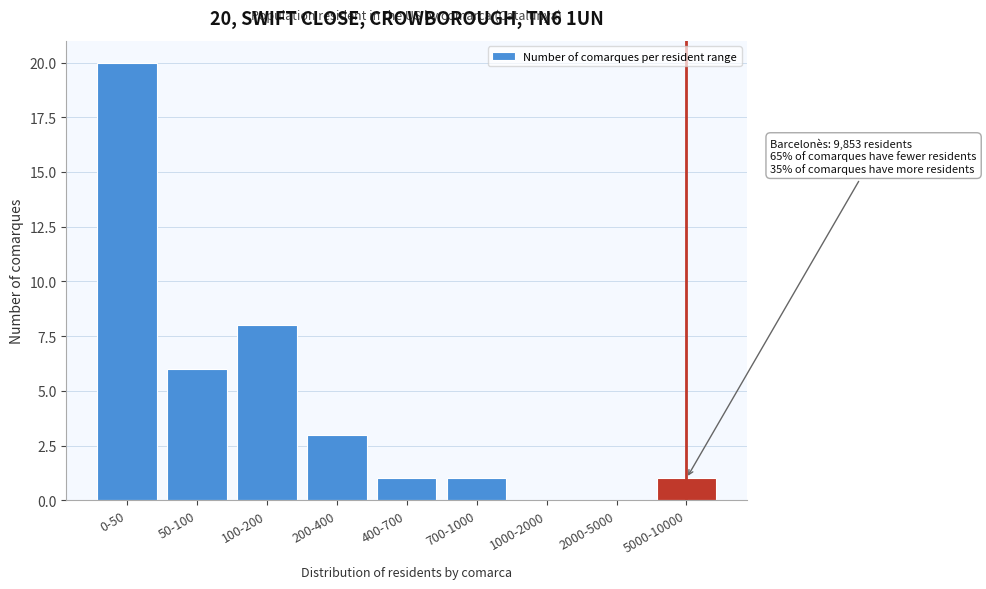

Reading right to left, list all the values displayed in this chart.

5000-10000=1	2000-5000=0	1000-2000=0	700-1000=1	400-700=1	200-400=3	100-200=8	50-100=6	0-50=20